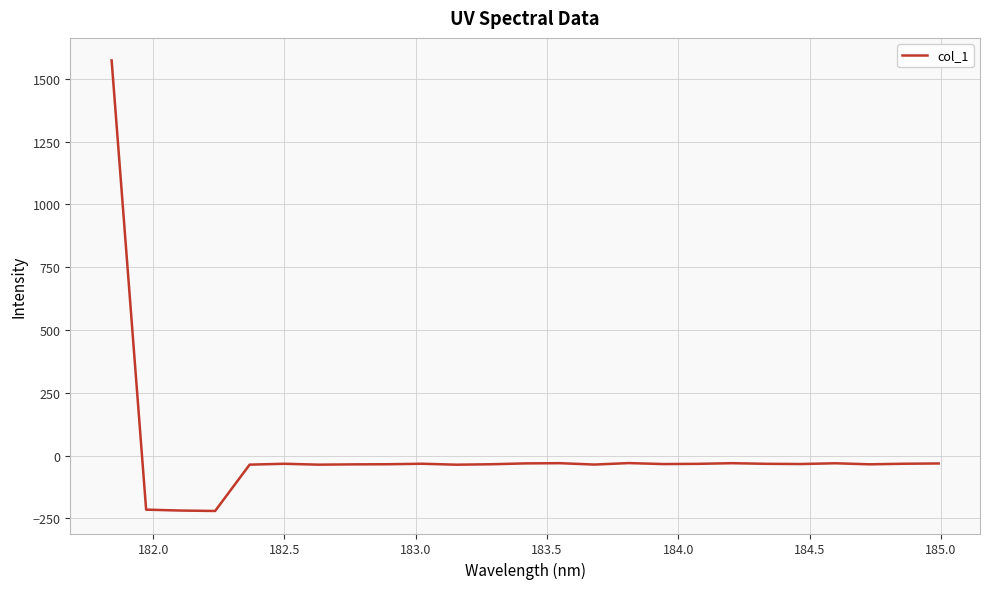

What is the difference between the maximum and minimum values?

1793.5